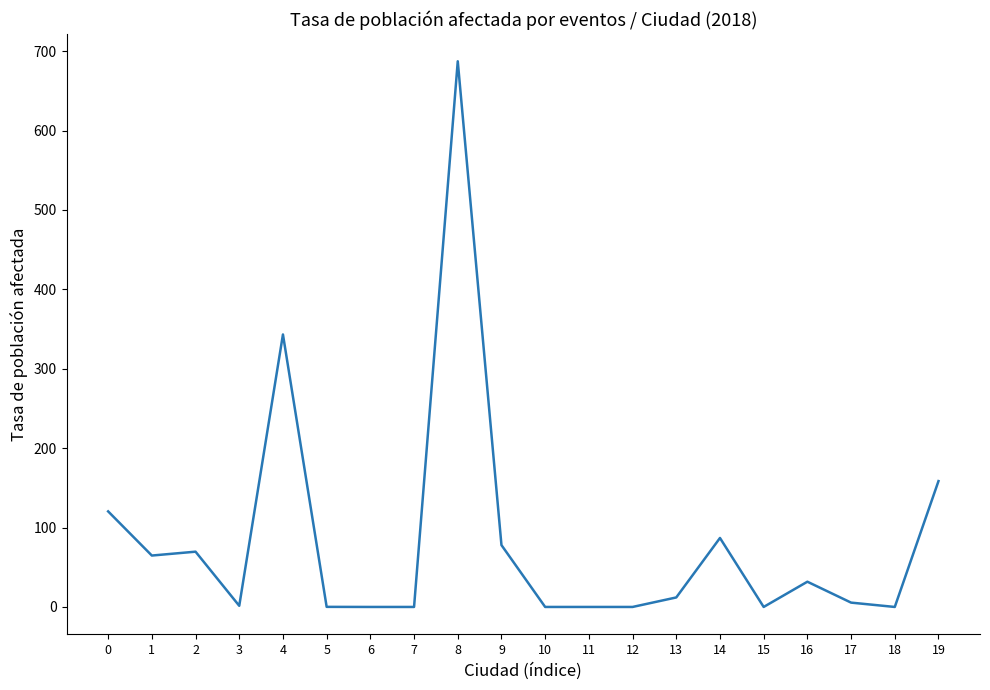

What is the difference between the maximum and minimum values?

687.3